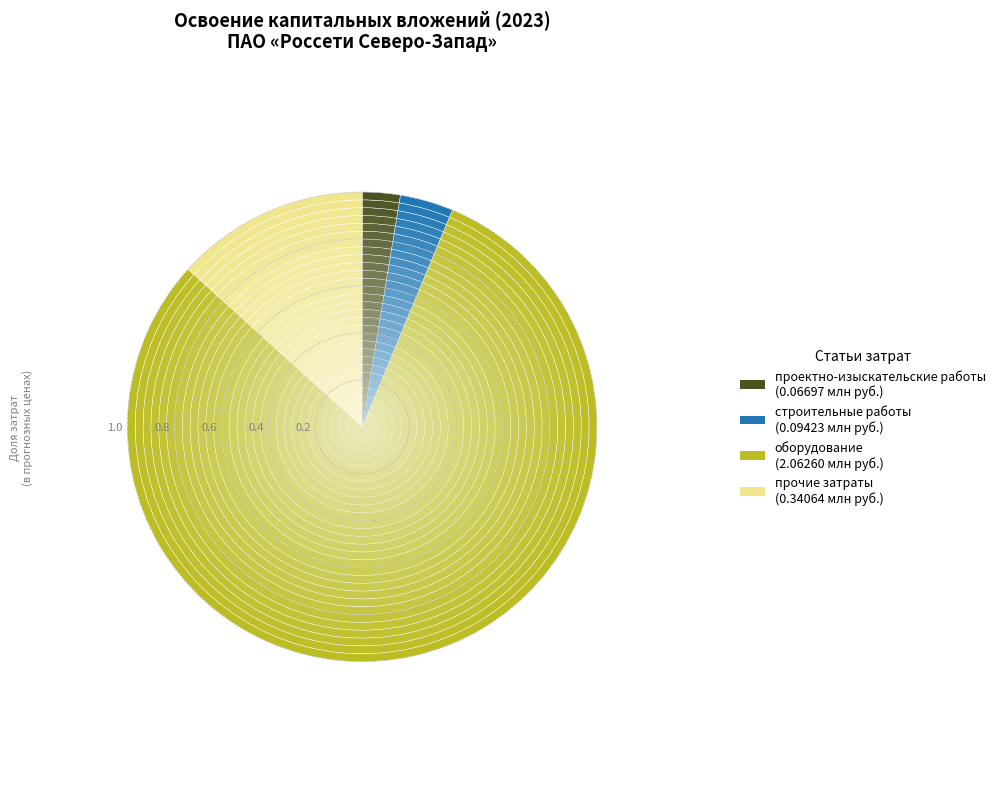

Rank the categories by value from lowest to highest.

проектно-изыскательские работы, строительные работы, прочие затраты, оборудование